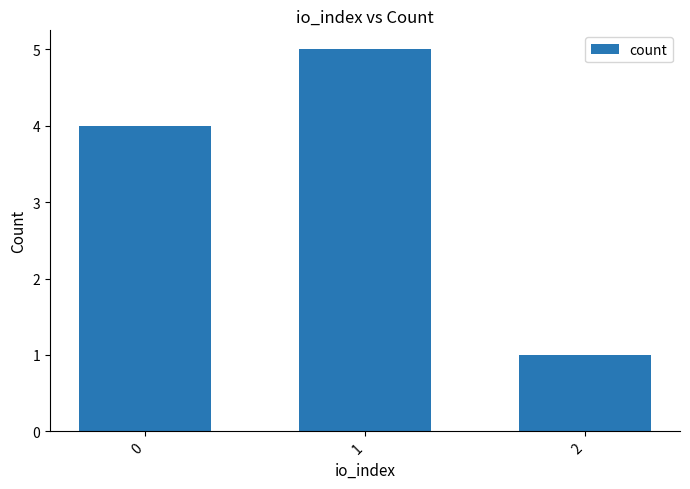

What is the difference between the values at 1 and 2?

4